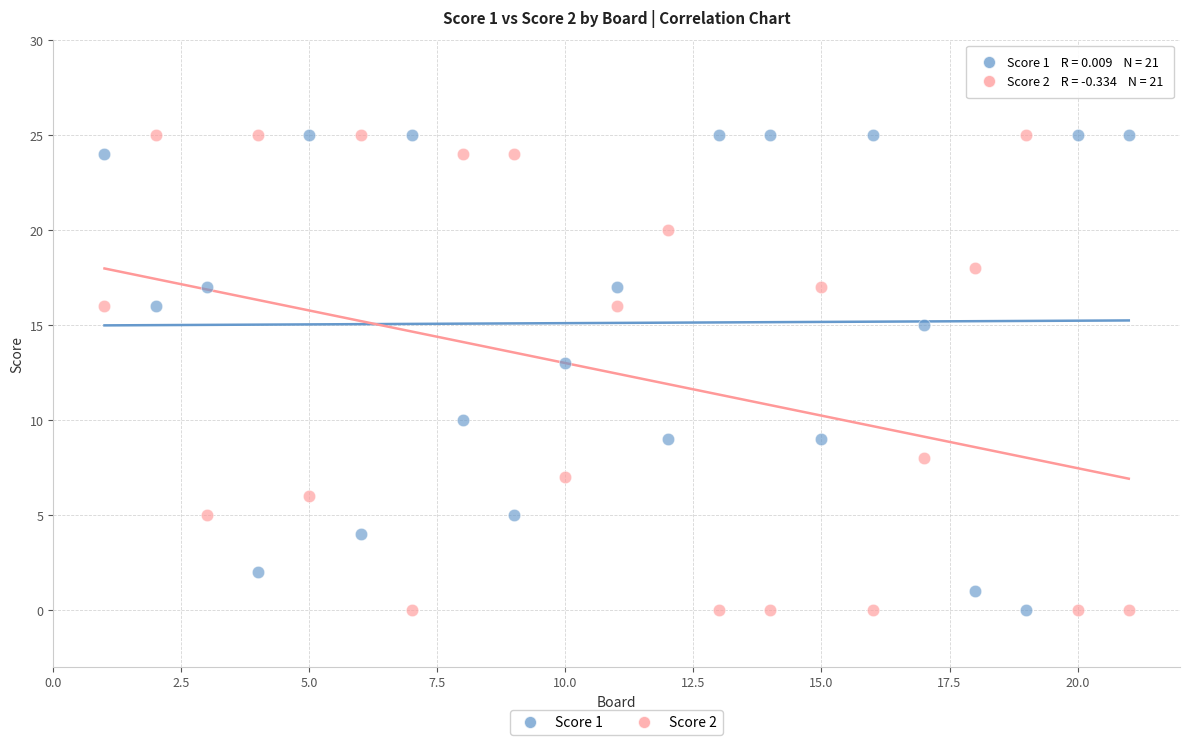

Across all data points, what is the range of Y values (max minus min)?

25